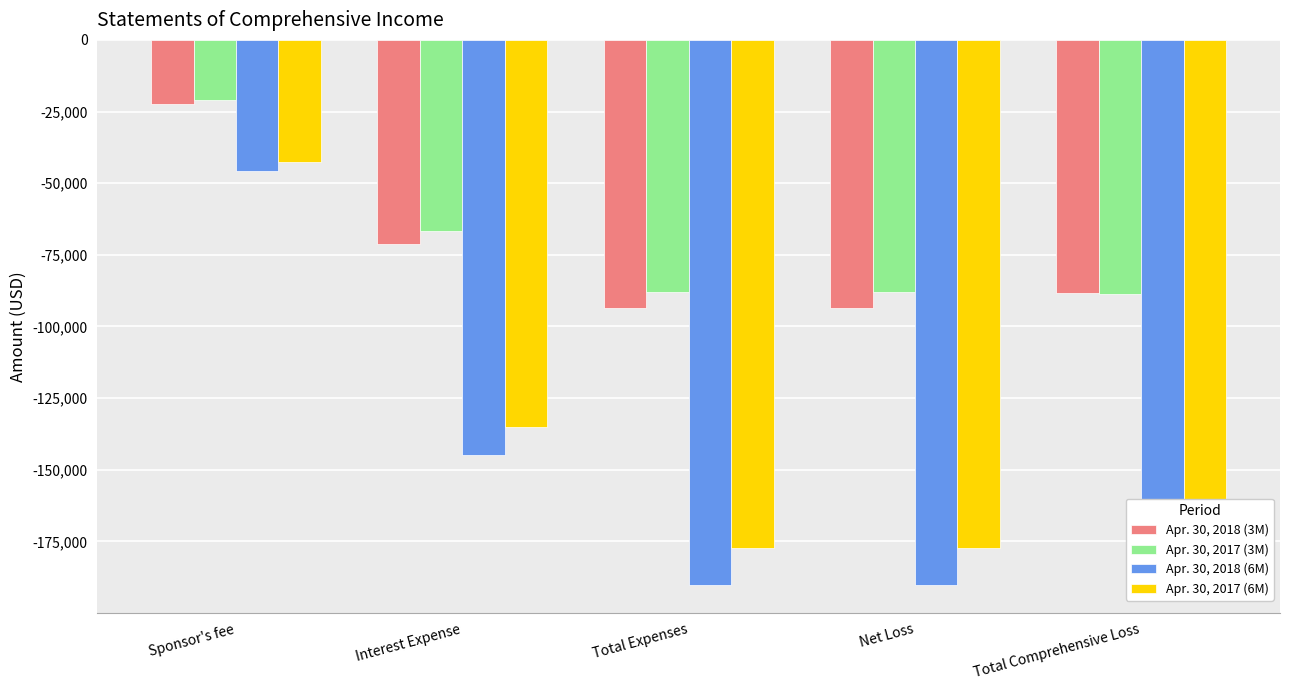

What is the greatest value displayed?

-21079